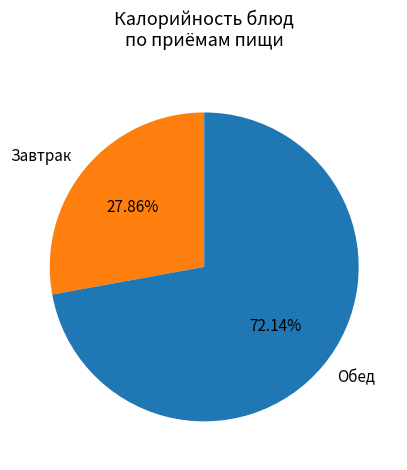

Is Обед the majority of the pie?

Yes